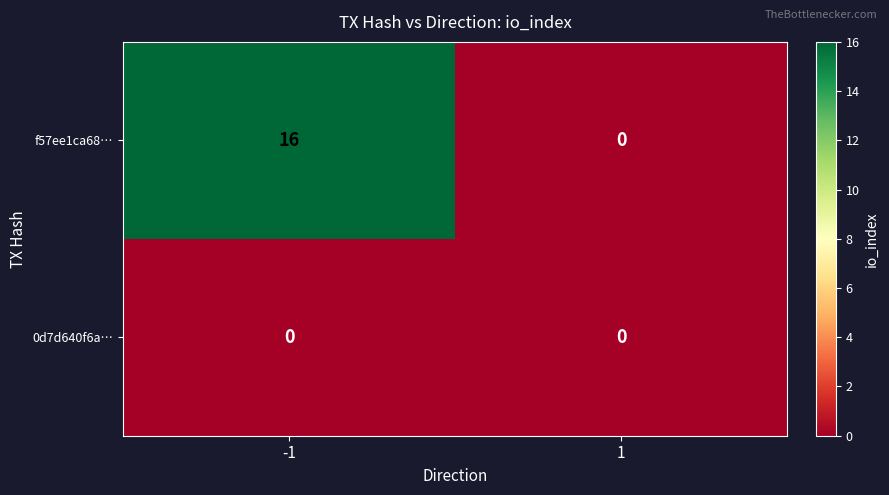

At which category is the sum across all series the highest?

-1